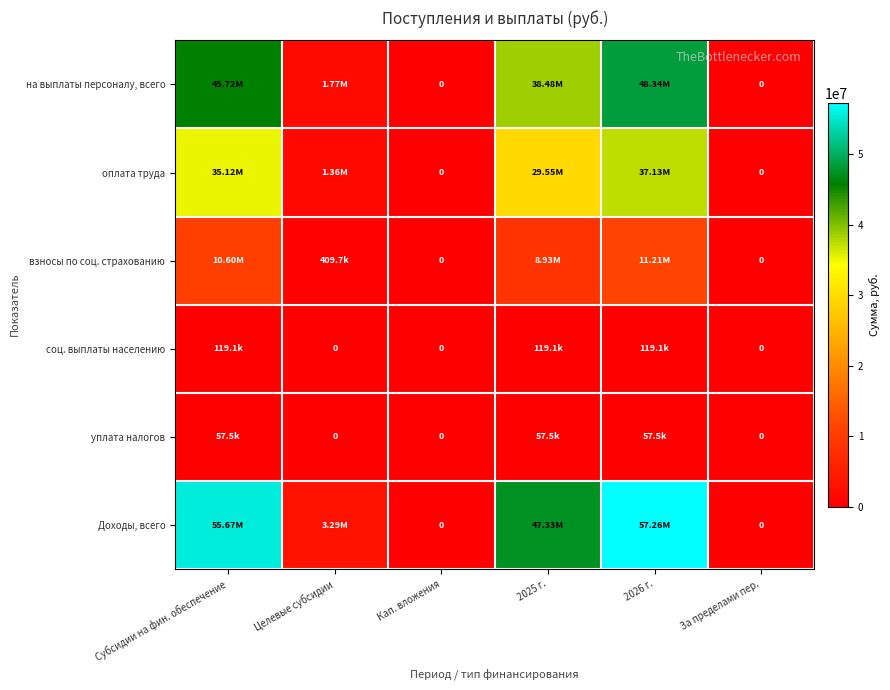

Rank the series at Кап. вложения from highest to lowest value.

на выплаты персоналу, всего, оплата труда, взносы по соц. страхованию, соц. выплаты населению, уплата налогов, Доходы, всего